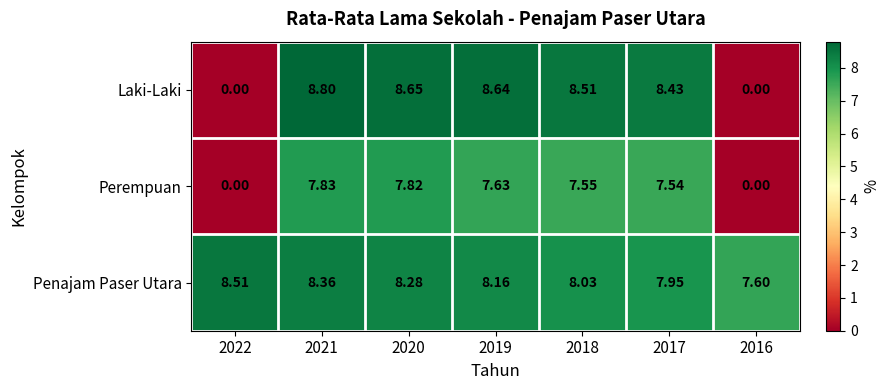

List the series in order of their overall mean, highest first.

Penajam Paser Utara, Laki-Laki, Perempuan